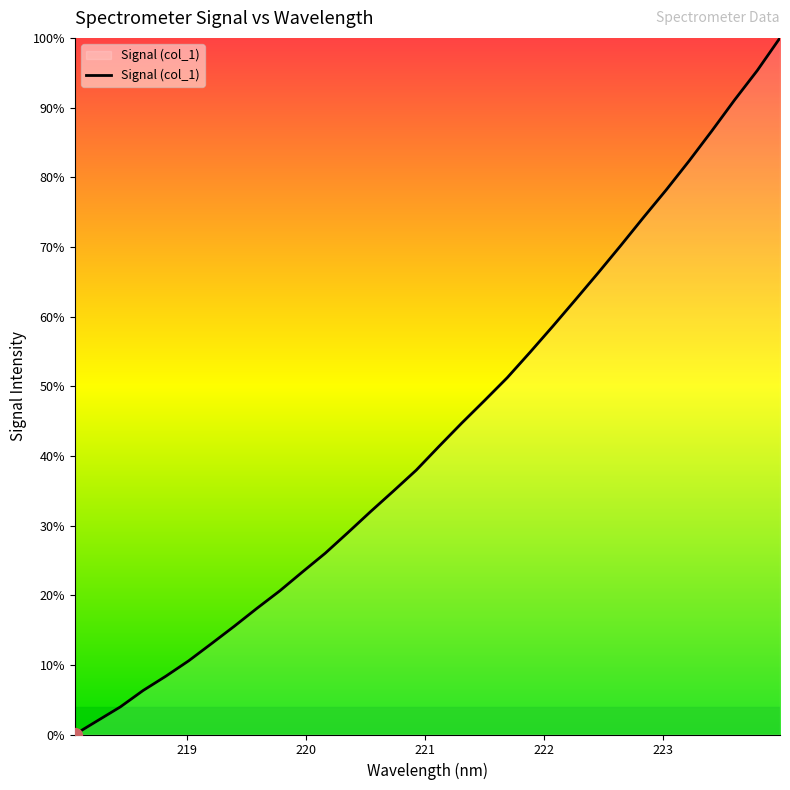

Is this an area chart (filled region under the line)?

Yes